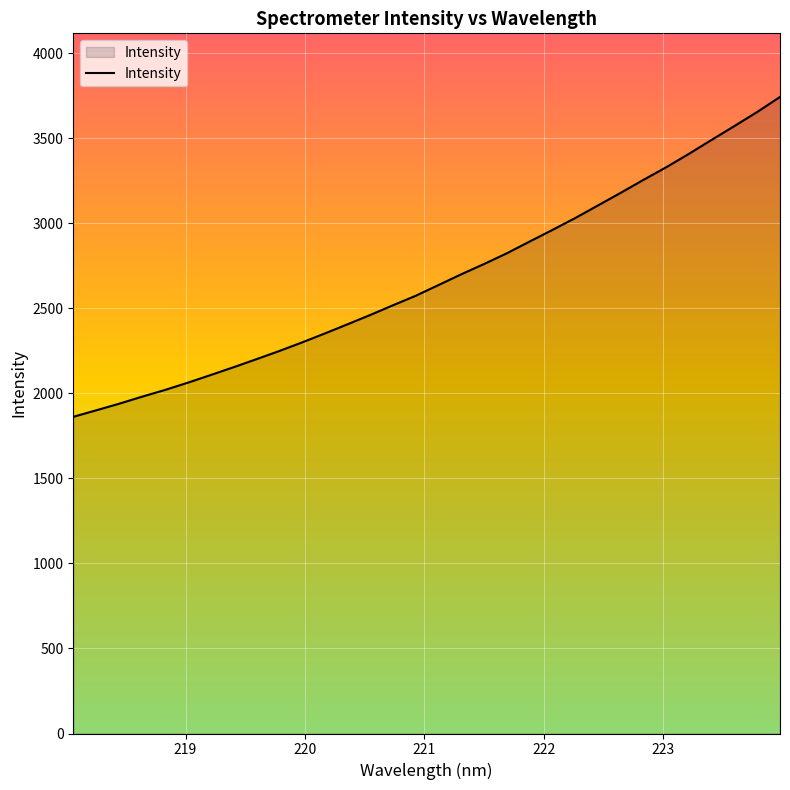

What is the minimum value shown in the chart?

1861.7